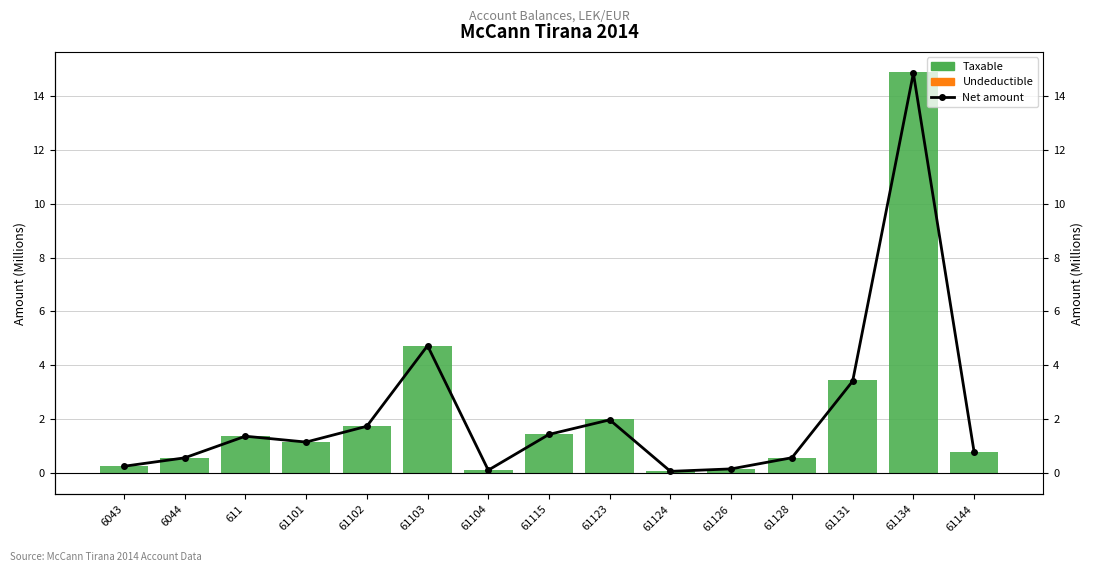

How many groups of bars are there?

15